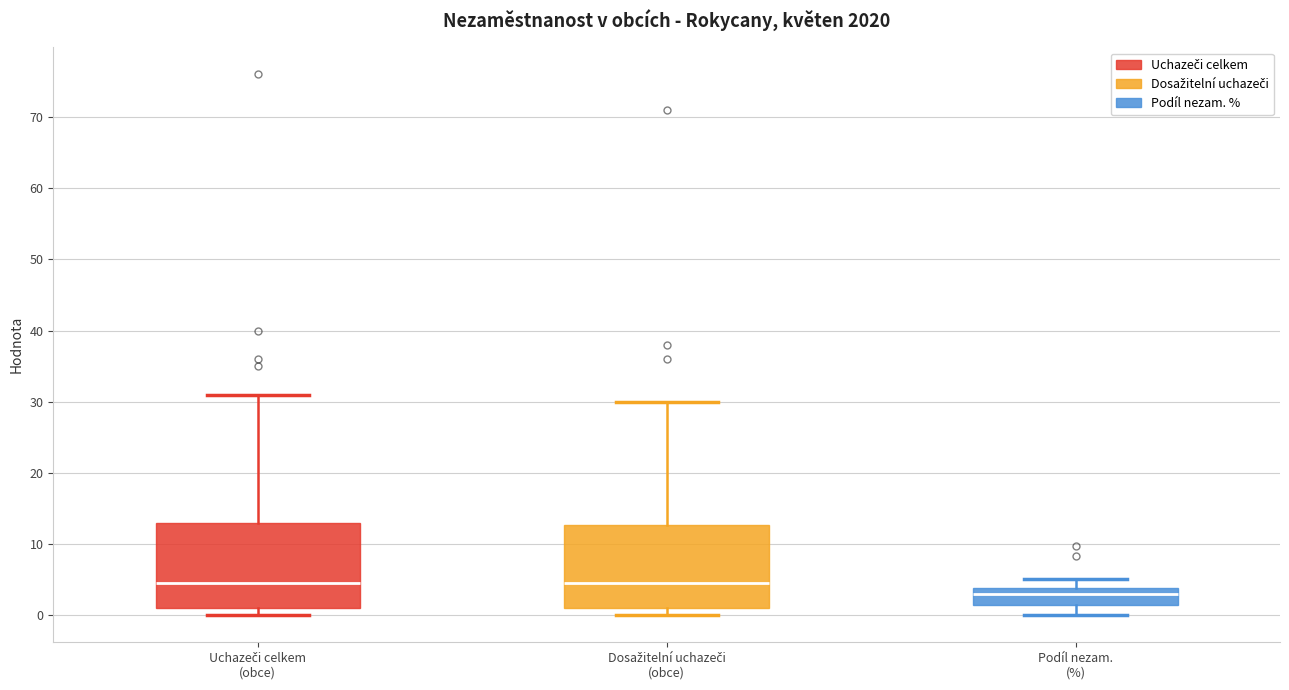

Reading left to right, read every box against the y-axis: the position of its median line, the range the box covers, and the ends of its whiskers. The values are not printed on the chart, so give them approximately, as read against the axis.

Uchazeči celkem (obce): median 5, box 1 to 13, whiskers 0 to 31
Dosažitelní uchazeči (obce): median 5, box 1 to 13, whiskers 0 to 30
Podíl nezam. (%): median 3, box 2 to 4, whiskers 0 to 5